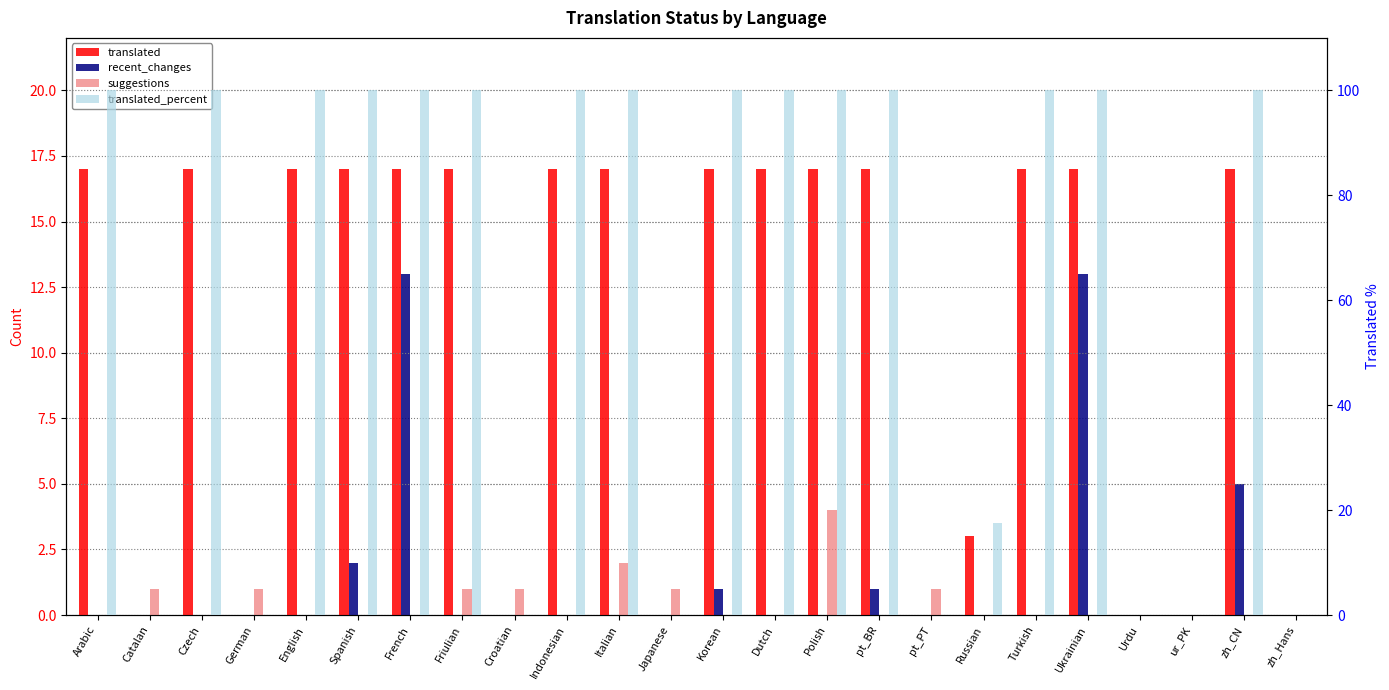

How many distinct data groups are displayed?

4